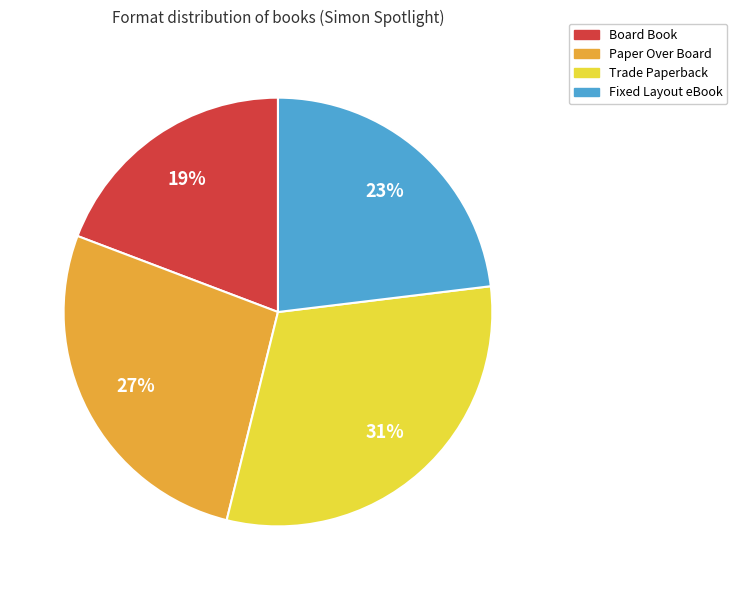

Does any single category account for the majority?

No